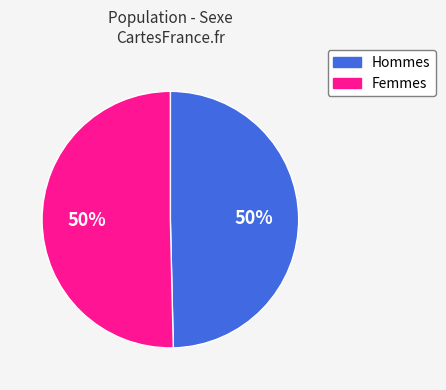

To the nearest percent, what is the average slice percentage?

50%